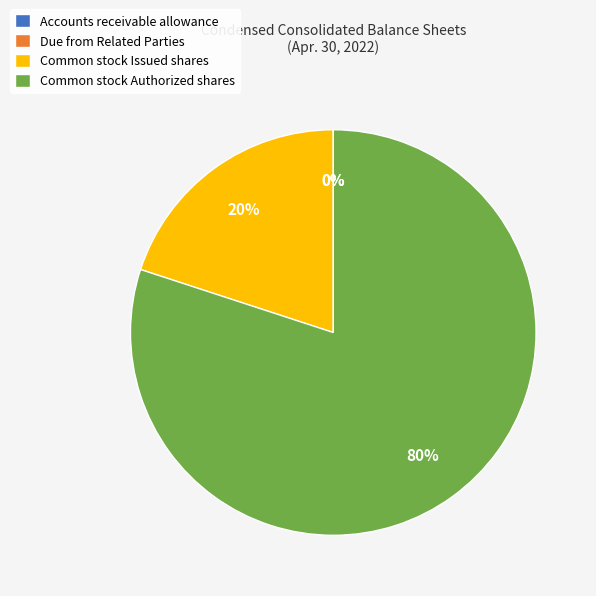

To the nearest percent, what is the average slice percentage?

25%